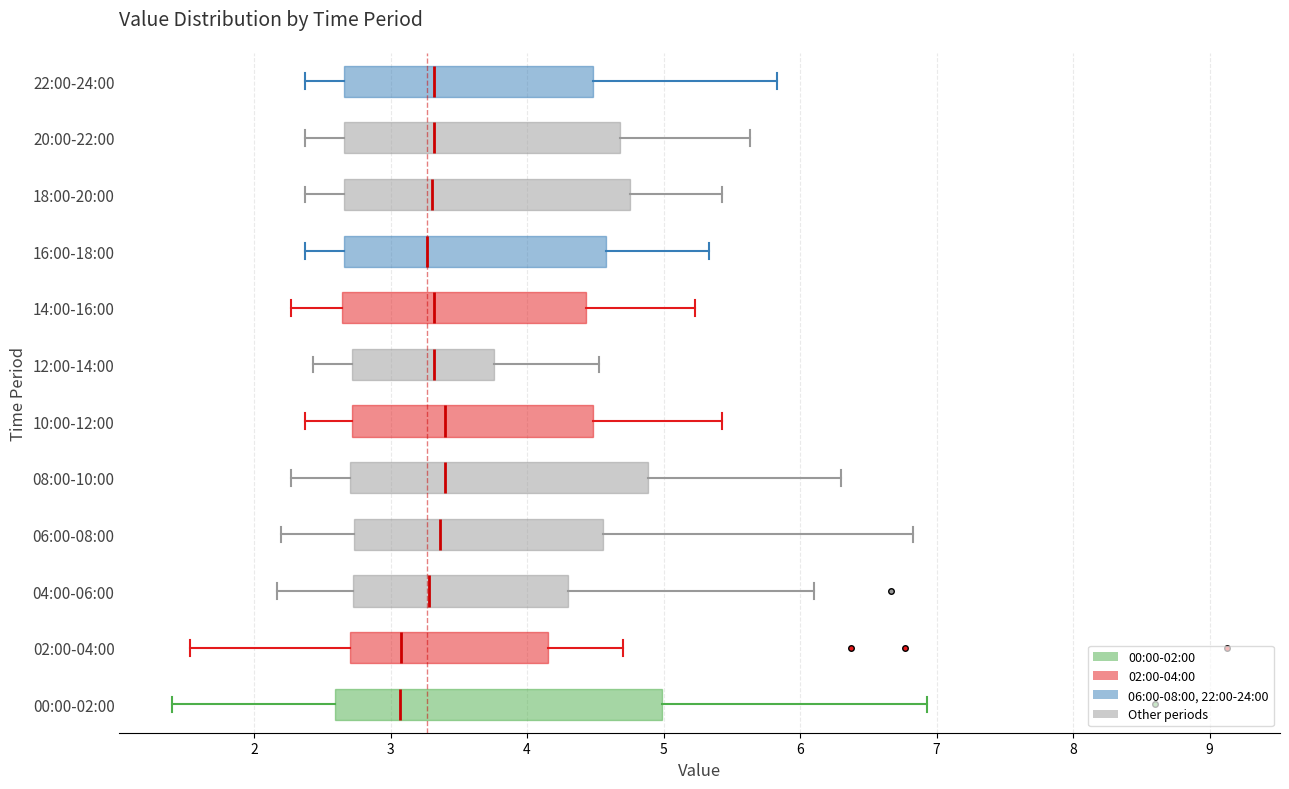

Reading bottom to top, read every box against the x-axis: the position of its median line, the range the box covers, and the ends of its whiskers. The values are not printed on the chart, so give them approximately, as read against the axis.

00:00-02:00: median 3.1, box 2.6 to 5.0, whiskers 1.4 to 6.9
02:00-04:00: median 3.1, box 2.7 to 4.2, whiskers 1.5 to 4.7
04:00-06:00: median 3.3, box 2.7 to 4.3, whiskers 2.2 to 6.1
06:00-08:00: median 3.4, box 2.7 to 4.6, whiskers 2.2 to 6.8
08:00-10:00: median 3.4, box 2.7 to 4.9, whiskers 2.3 to 6.3
10:00-12:00: median 3.4, box 2.7 to 4.5, whiskers 2.4 to 5.4
12:00-14:00: median 3.3, box 2.7 to 3.8, whiskers 2.4 to 4.5
14:00-16:00: median 3.3, box 2.6 to 4.4, whiskers 2.3 to 5.2
16:00-18:00: median 3.3, box 2.7 to 4.6, whiskers 2.4 to 5.3
18:00-20:00: median 3.3, box 2.7 to 4.8, whiskers 2.4 to 5.4
20:00-22:00: median 3.3, box 2.7 to 4.7, whiskers 2.4 to 5.6
22:00-24:00: median 3.3, box 2.7 to 4.5, whiskers 2.4 to 5.8